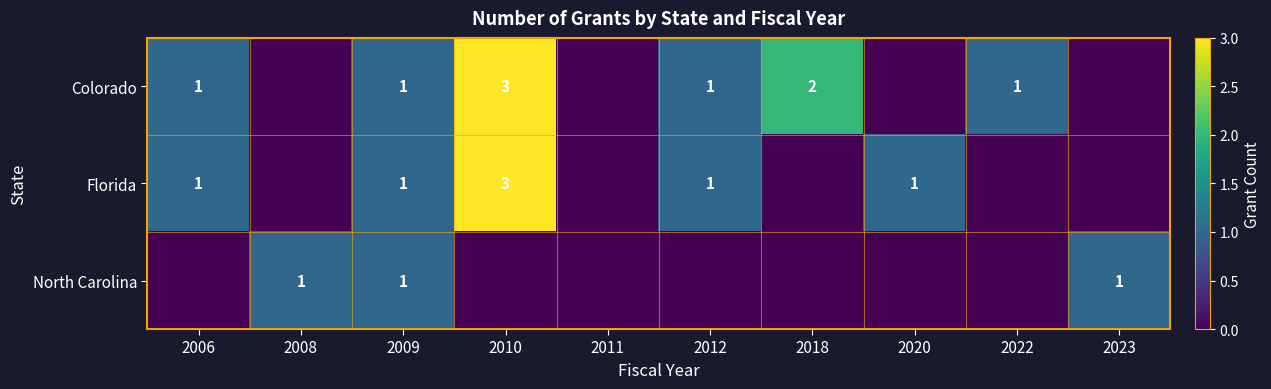

The Florida series shows 1 at 2020. True or false?

True